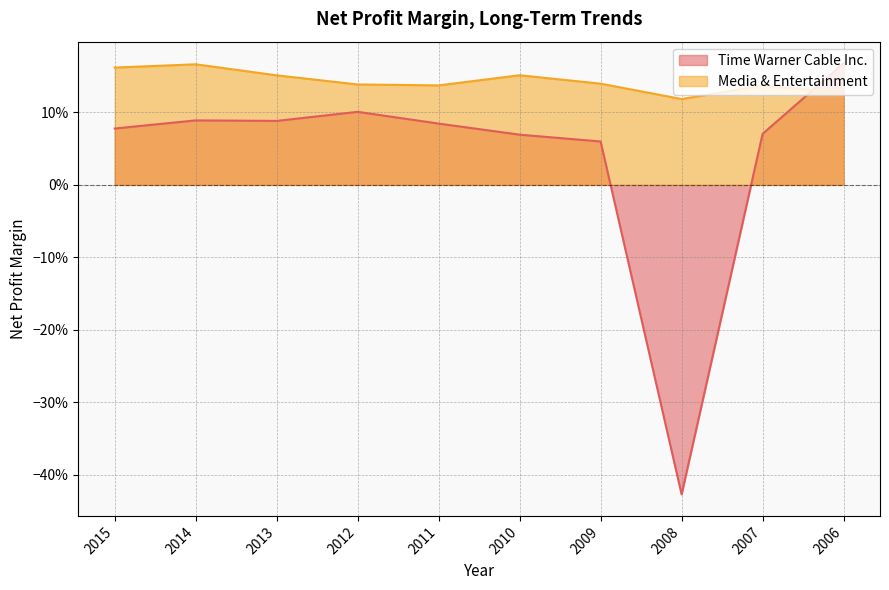

True or false: Media & Entertainment and Time Warner Cable Inc. cross at least once.

True